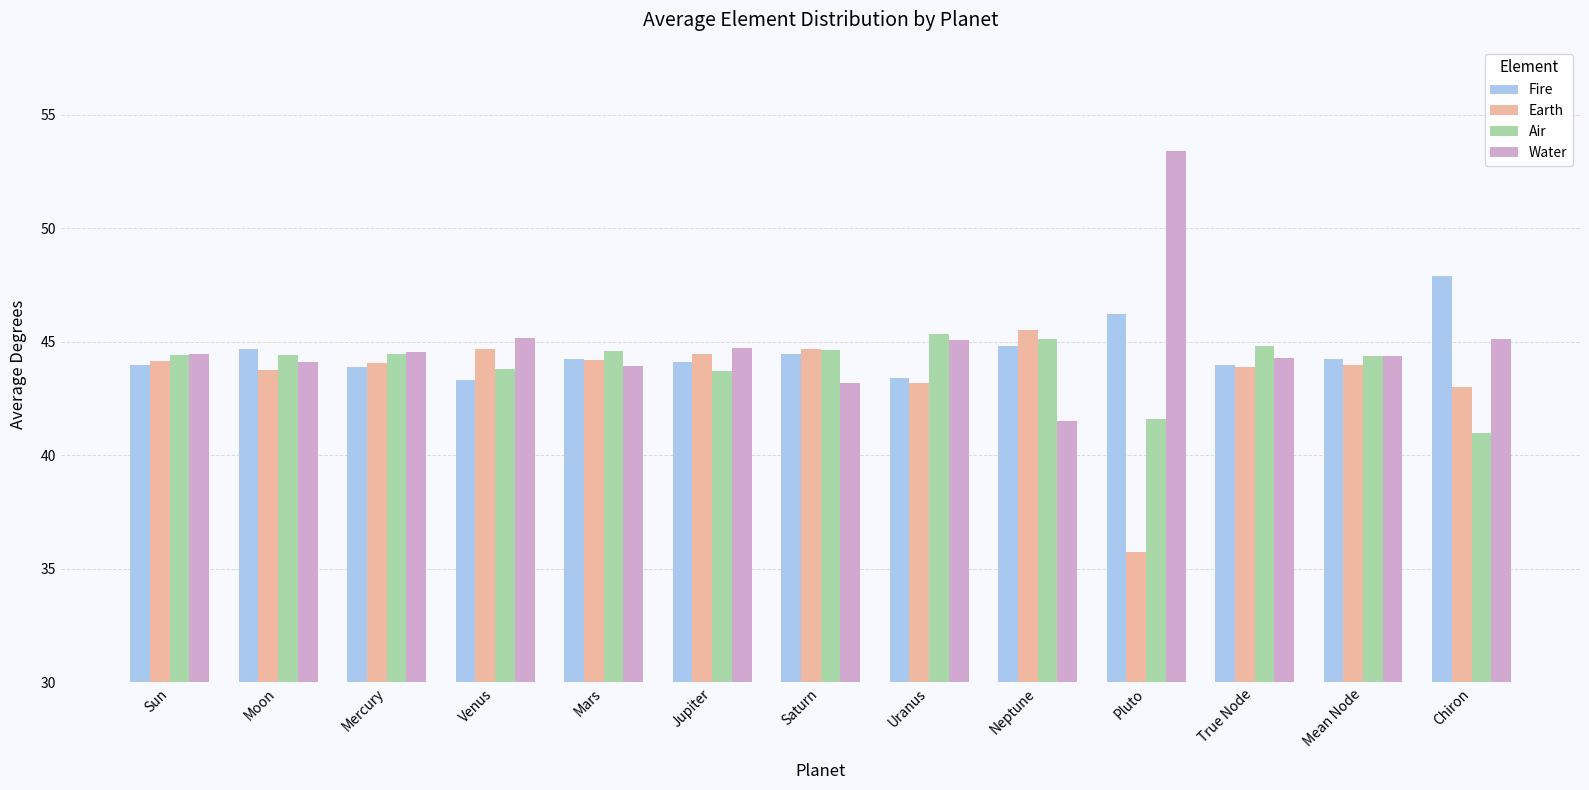

True or false: Water has a value of 71.0 at Mercury.

False